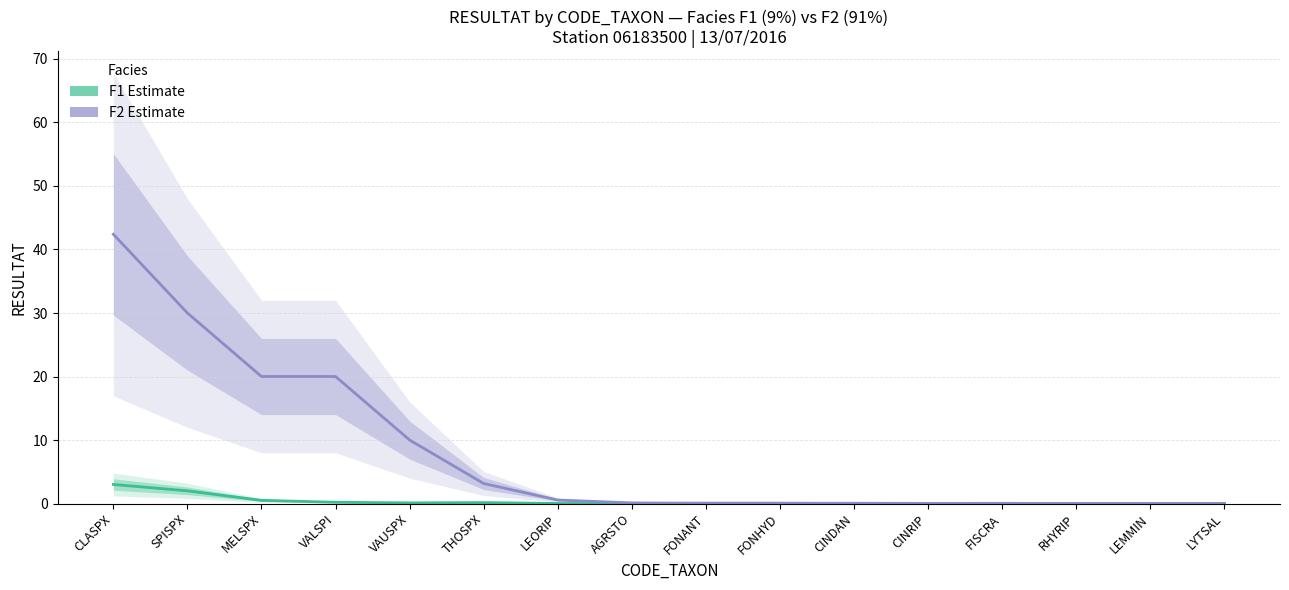

At FISCRA, list the series in order from smallest to largest.

F1 Estimate, F2 Estimate